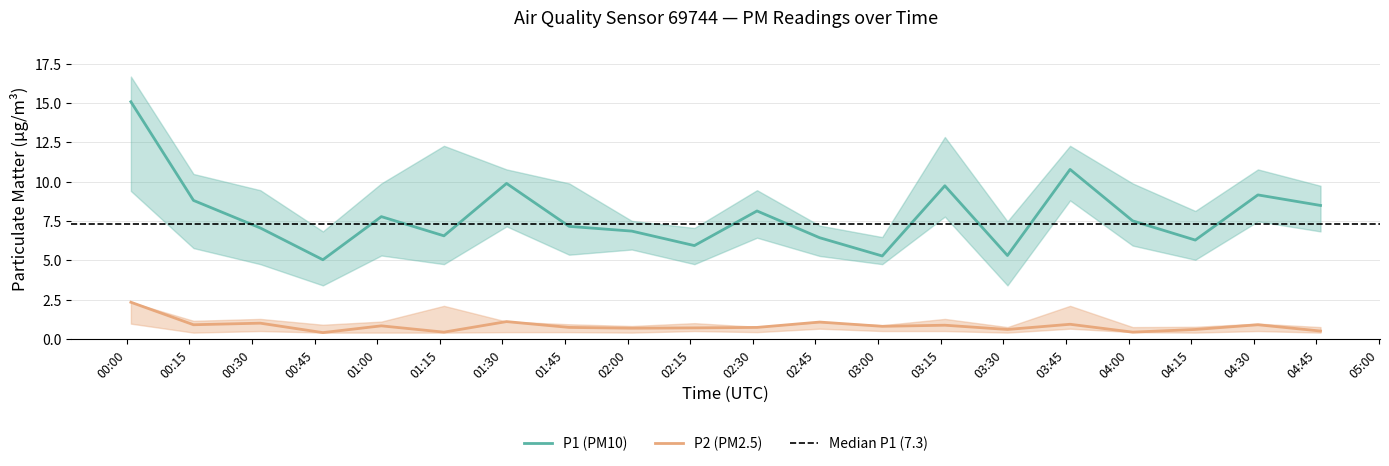

True or false: P2 (PM2.5) and P1 (PM10) cross at least once.

False